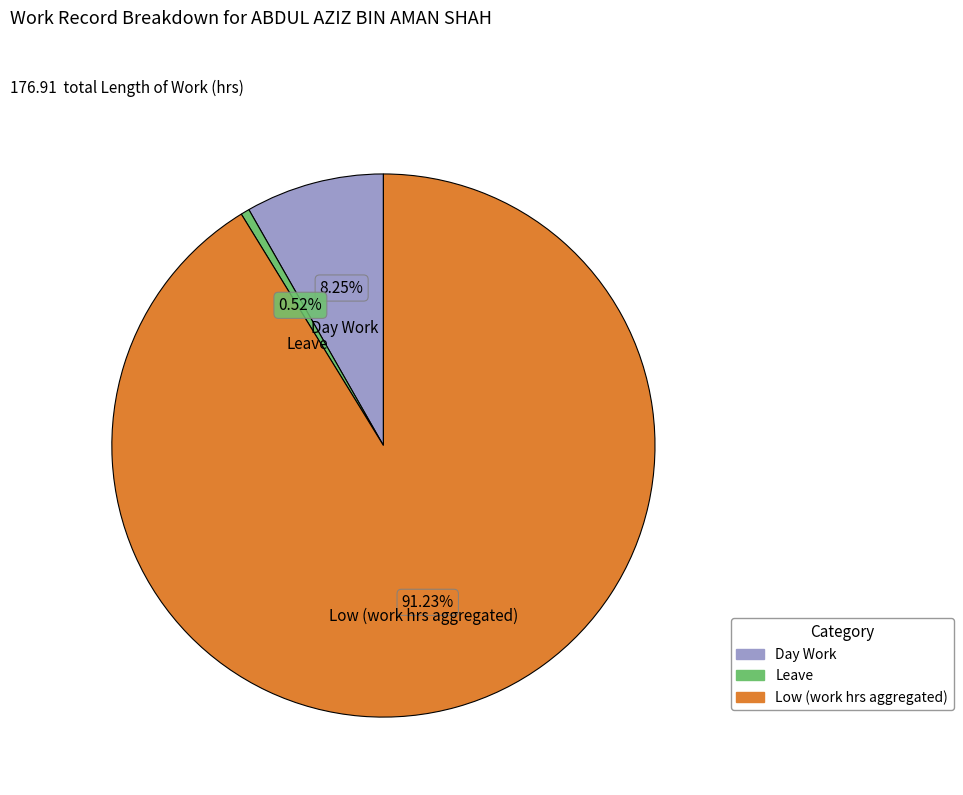

Which has a higher value, Low (work hrs aggregated) or Day Work?

Low (work hrs aggregated)